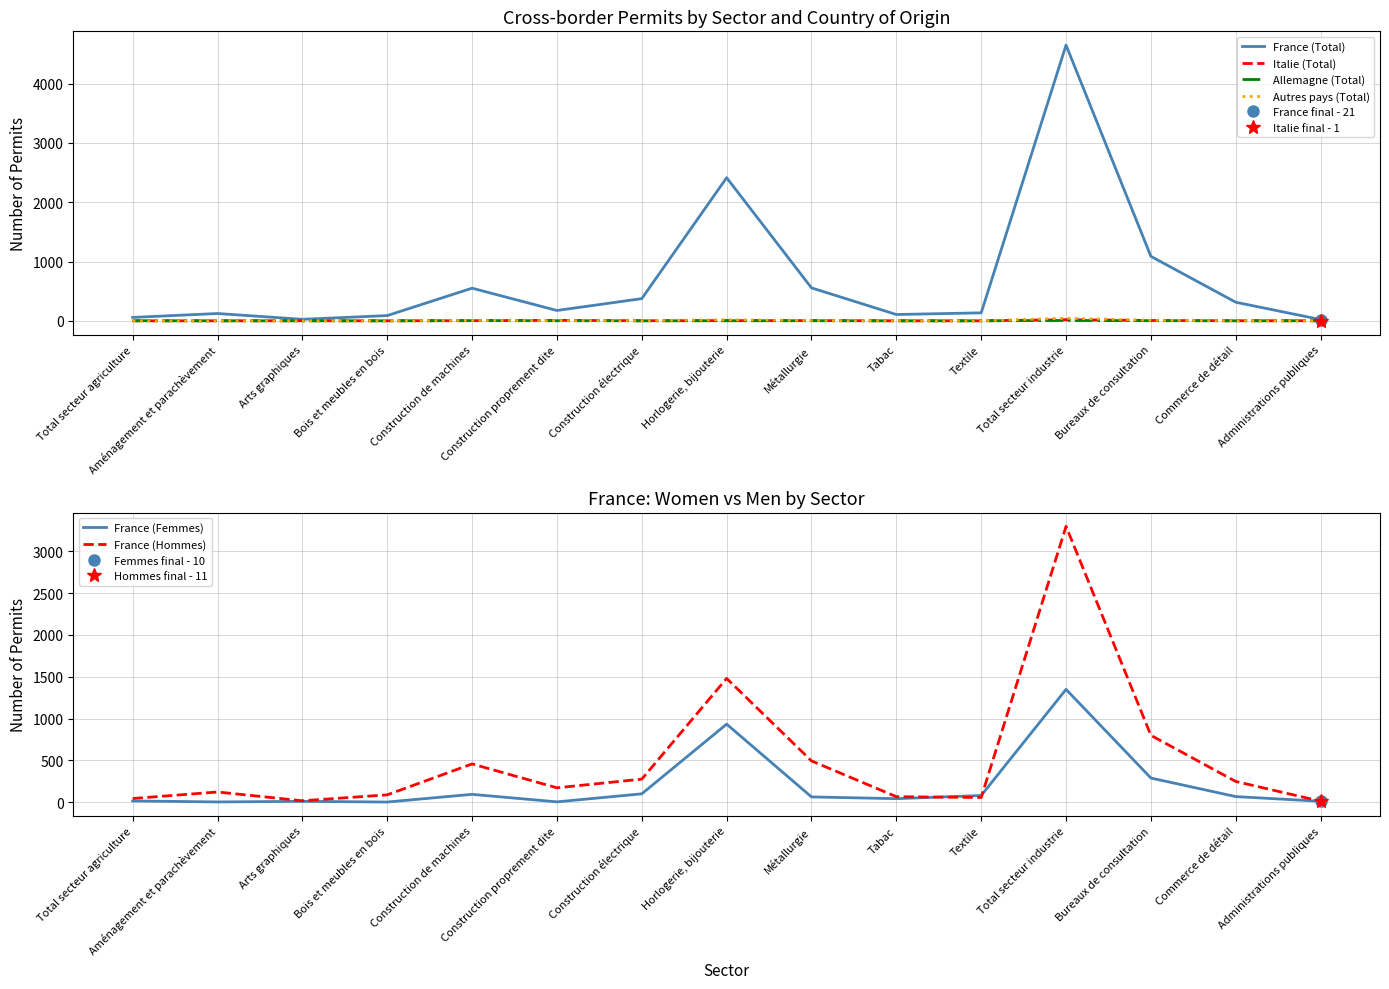

Where is the first local maximum for France (Femmes)?

Arts graphiques